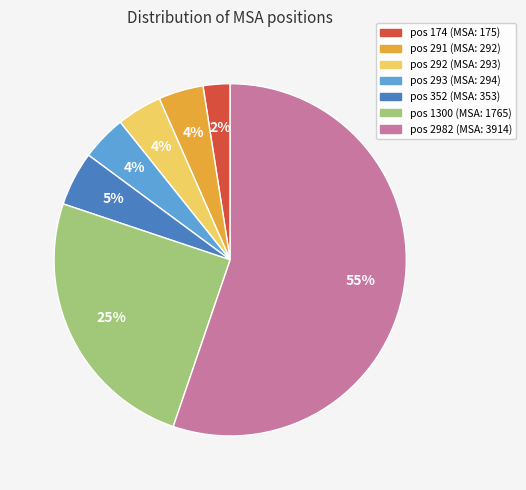

To the nearest percent, what is the average slice percentage?

14%